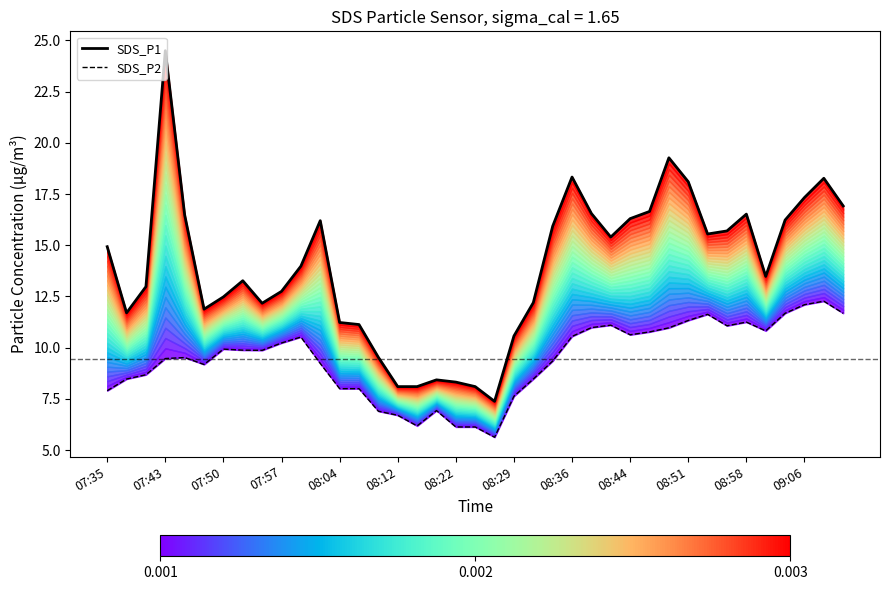

The SDS_P2 series shows 10.8 at 34. True or false?

True